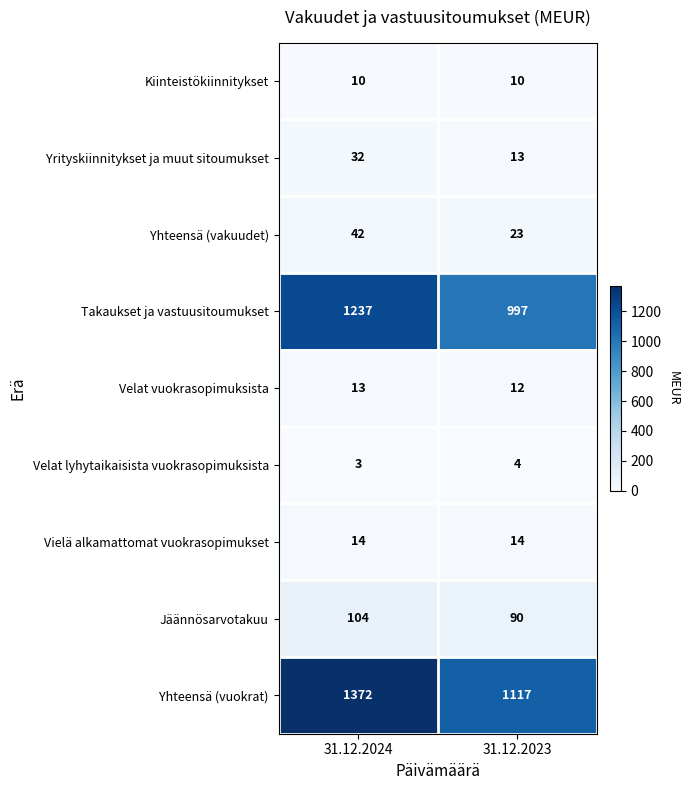

Is the value of Velat lyhytaikaisista vuokrasopimuksista at 31.12.2023 greater than the value of Yrityskiinnitykset ja muut sitoumukset at 31.12.2023?

No